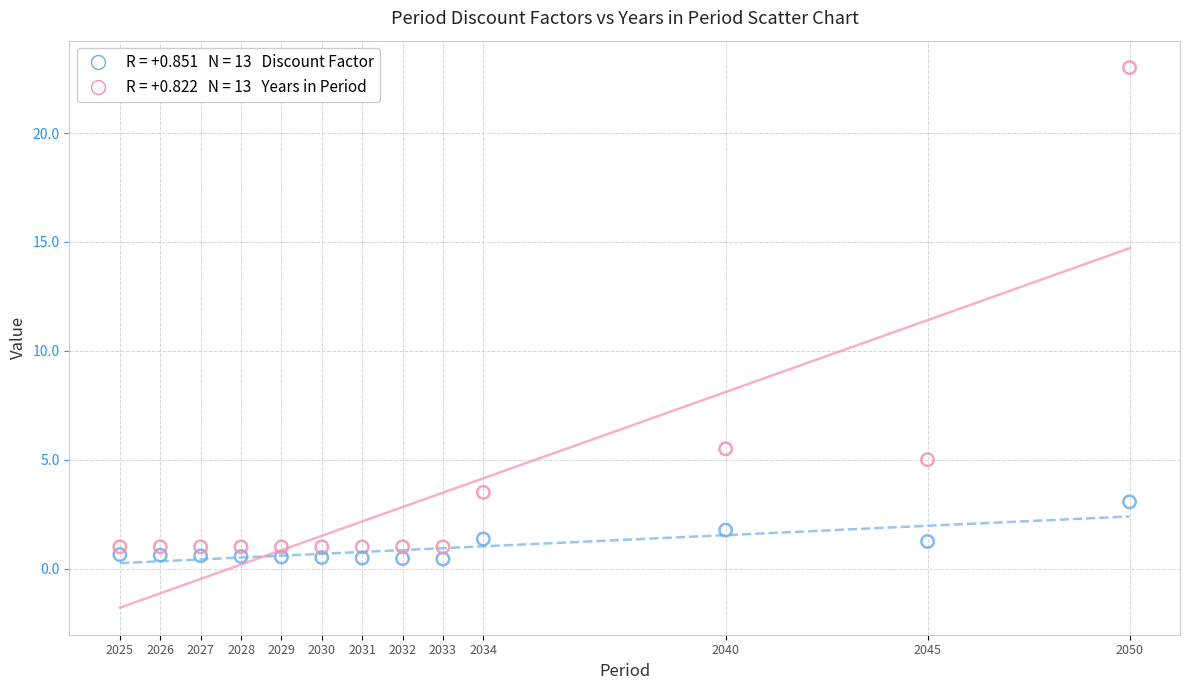

Across all data points, what is the range of X values (max minus min)?

25.0